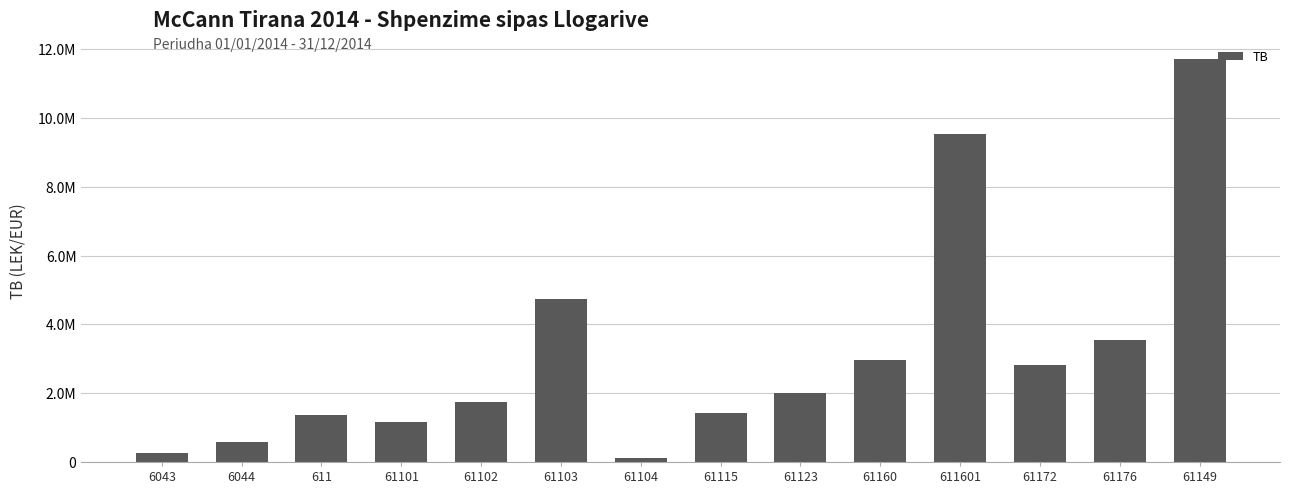

What is the greatest value displayed?

11717876.6